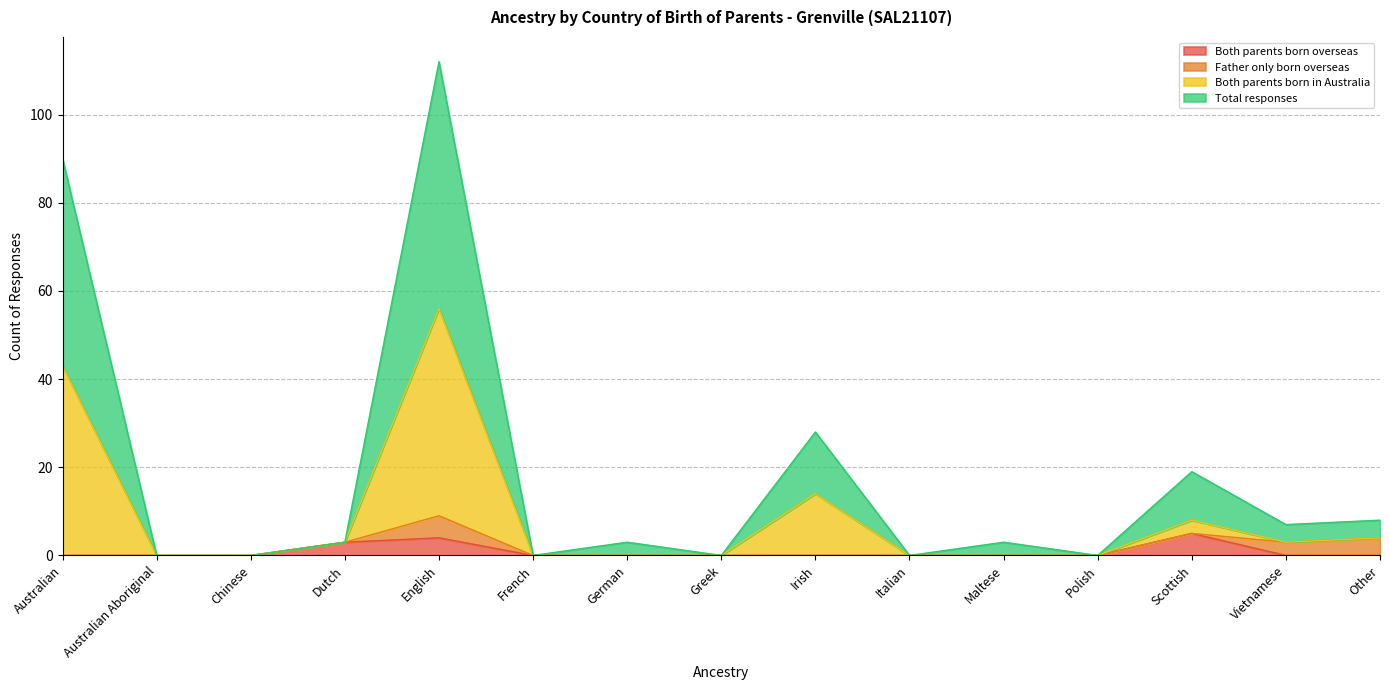

The value of Both parents born overseas at Australian is 0. True or false?

True